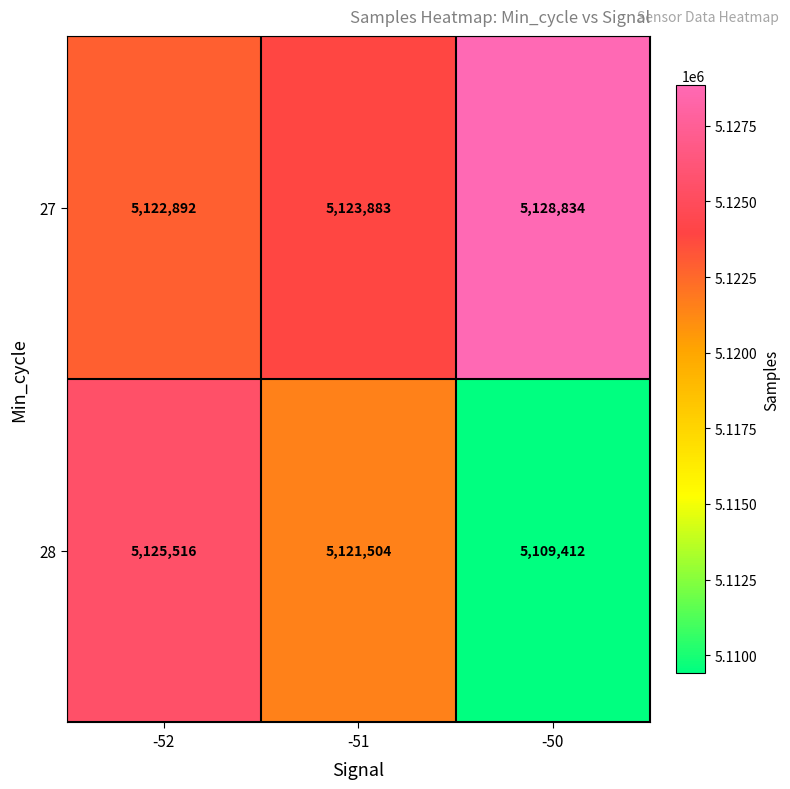

At how many categories does at least one series exceed 5117126?

3